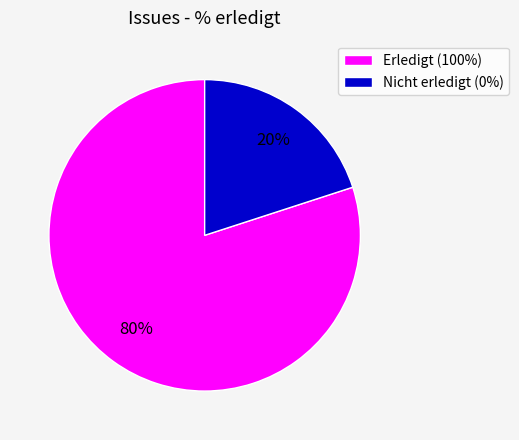

To the nearest percent, what percentage of the pie is Nicht erledigt (0%)?

20%